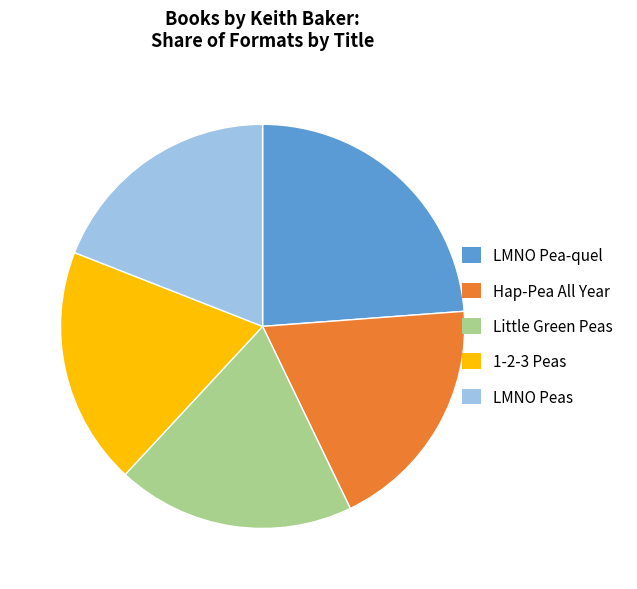

How many slices are in this pie chart?

5